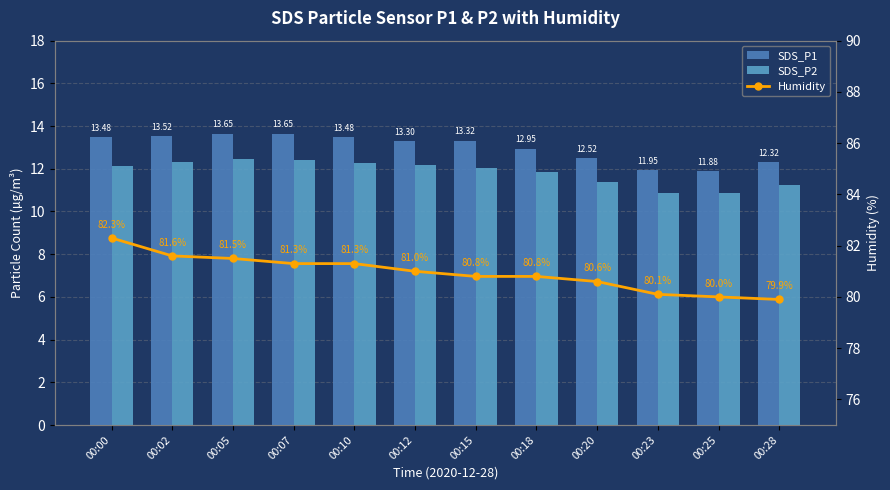

How many data points in SDS_P2 are above 12?

7